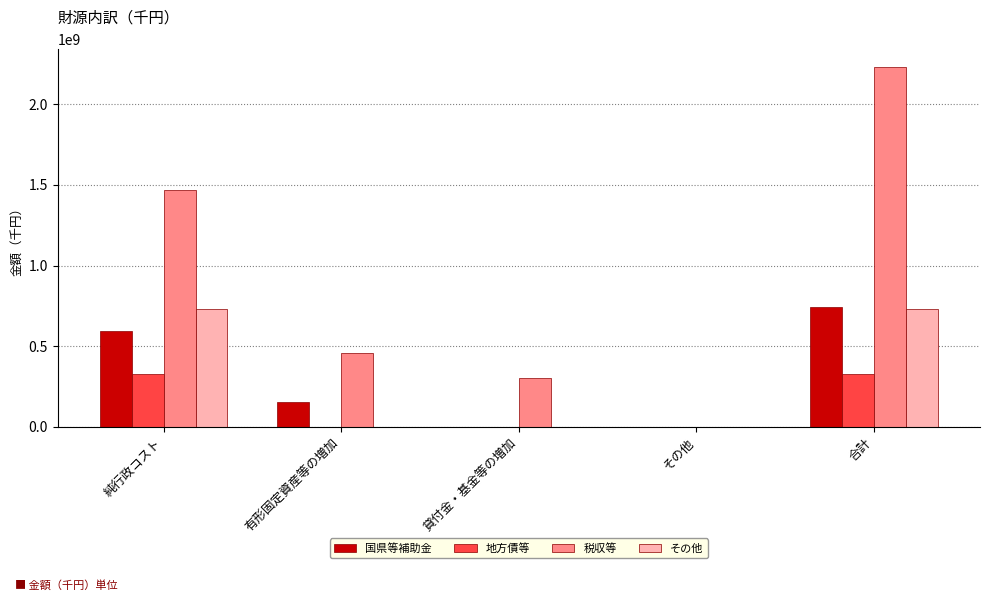

How many data points does each series have?

5